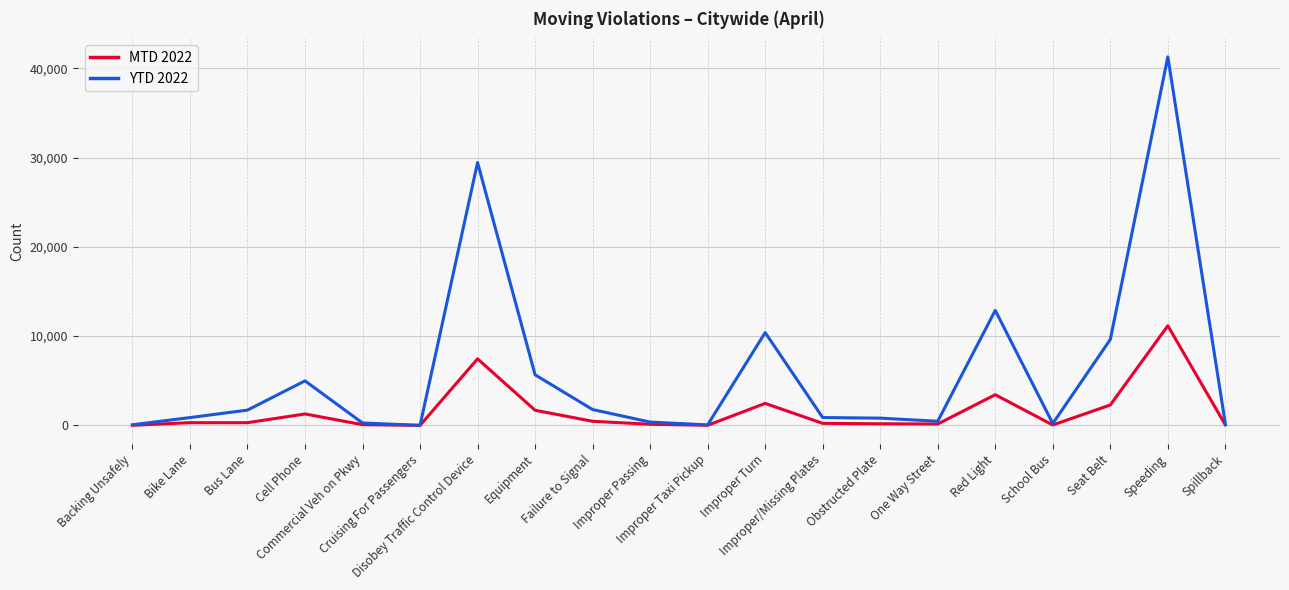

Rank the series by their maximum value, from highest to lowest.

YTD 2022, MTD 2022